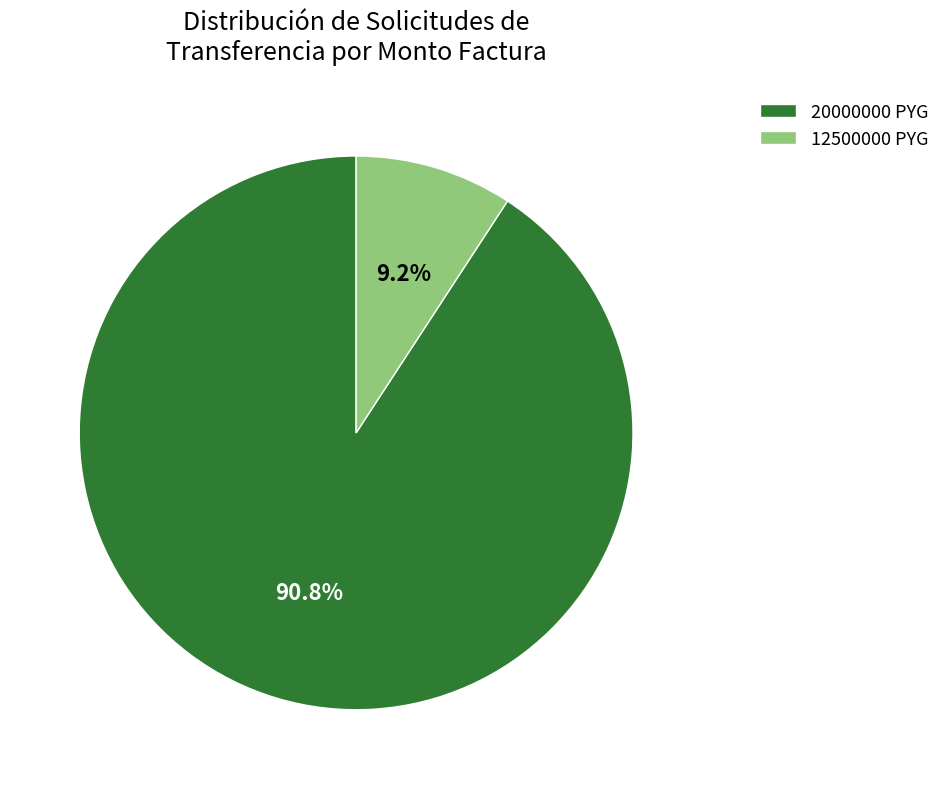

How many slices are in this pie chart?

2